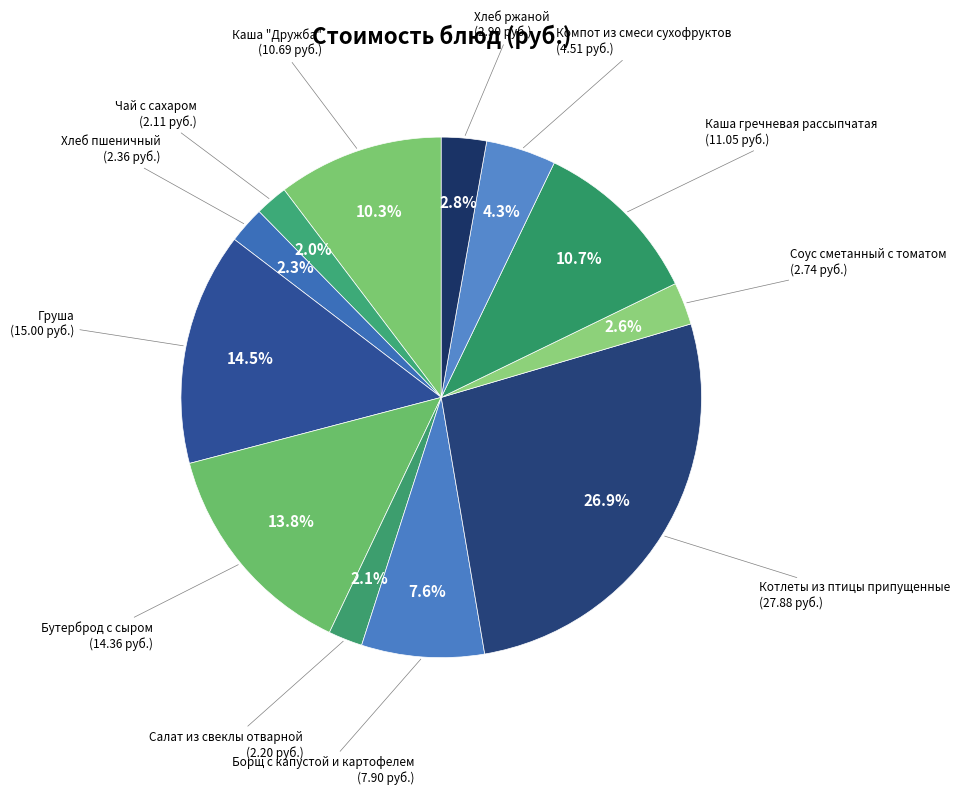

Which category has the biggest portion of the pie?

Котлеты из птицы припущенные